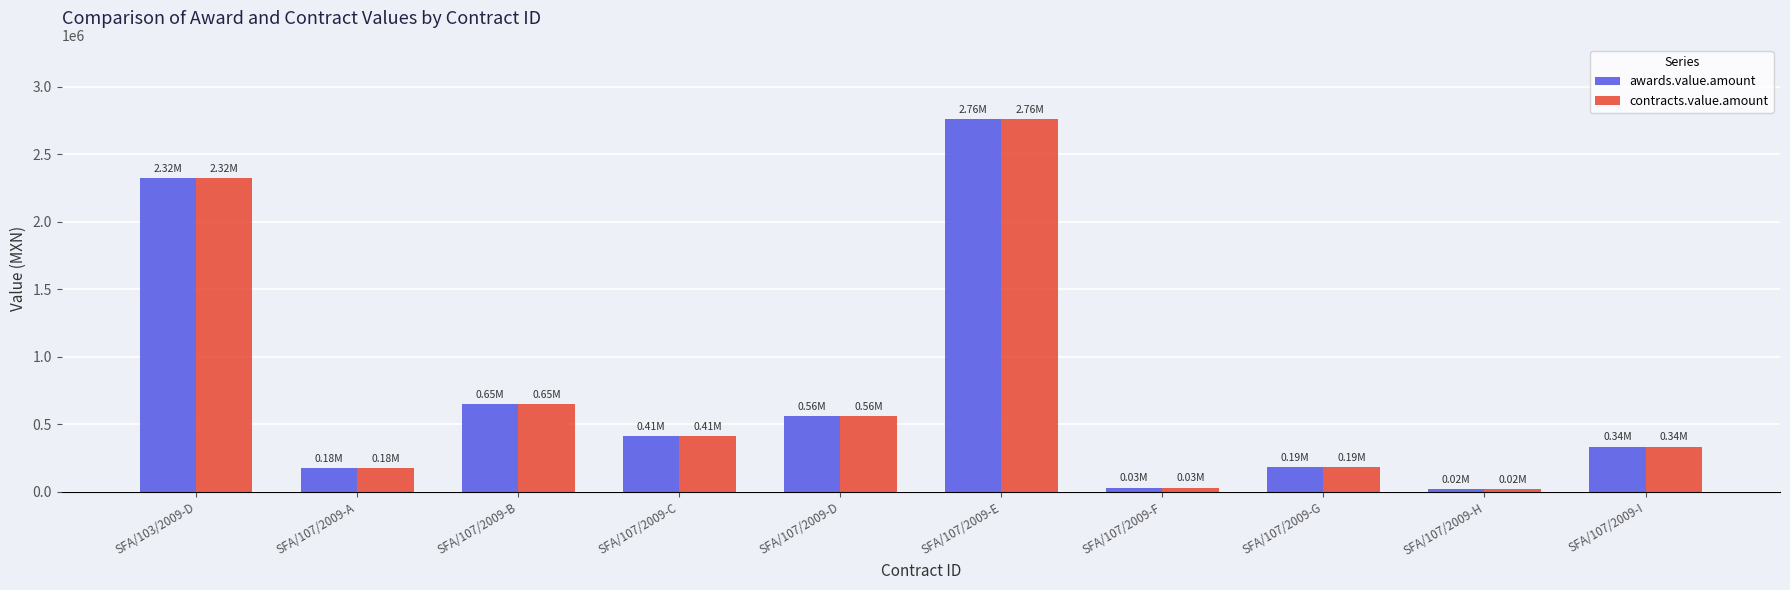

Is it true that awards.value.amount equals 3979823.6 at SFA/103/2009-D?

False